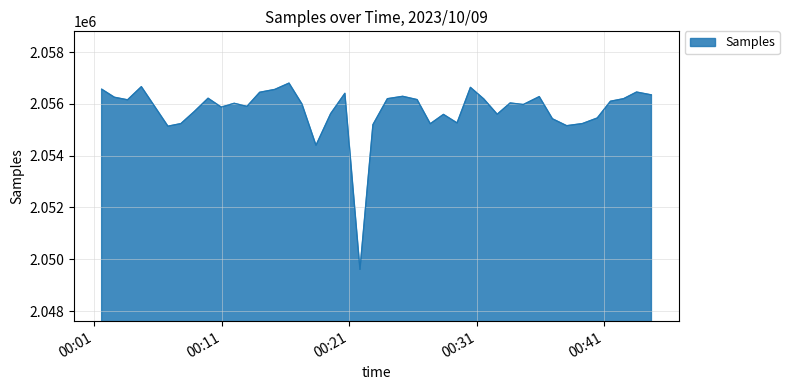

What is the smallest value displayed?

2049609